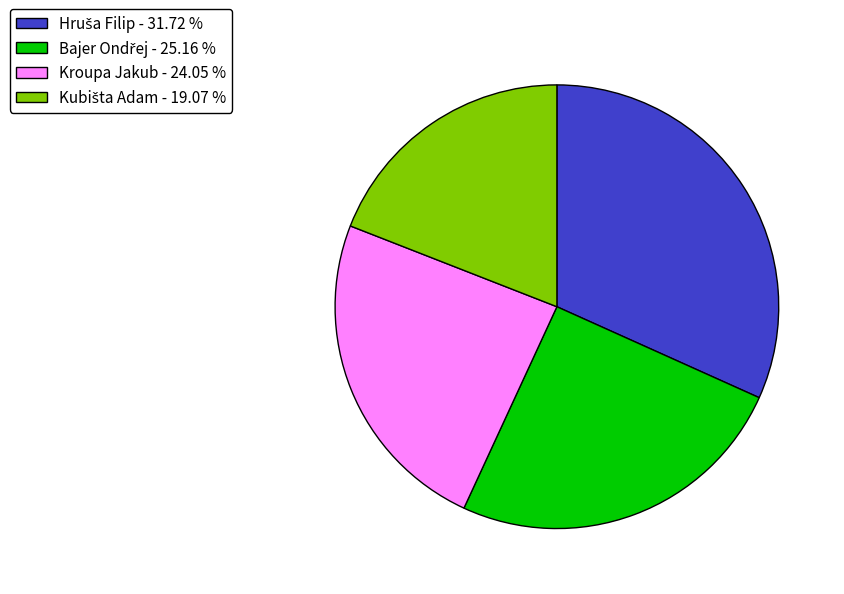

Is there any slice that represents more than half of the pie?

No